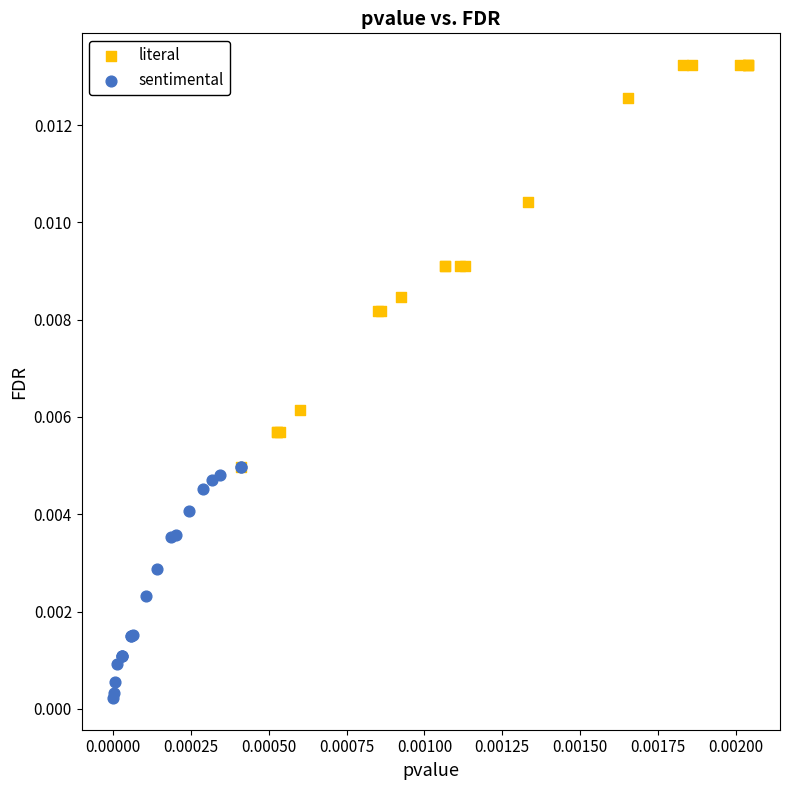

Which series contains the highest Y value?

literal